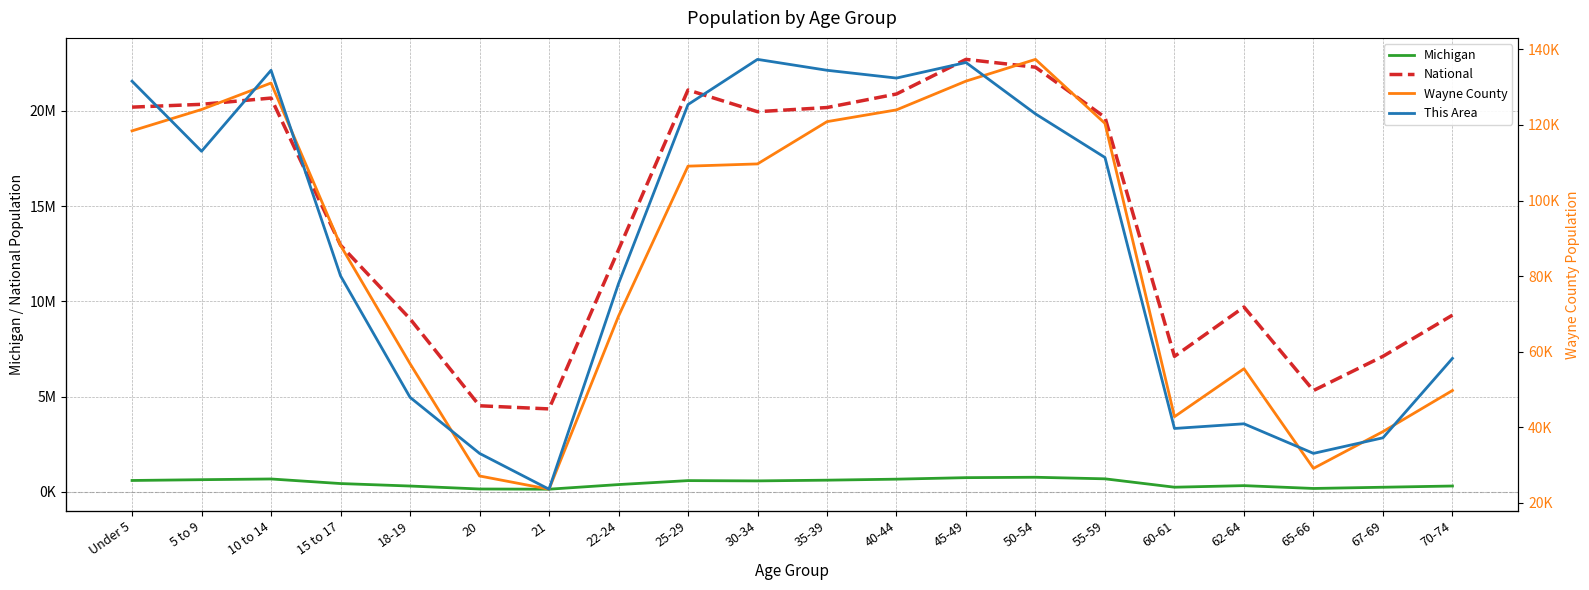

Is it true that National equals 20179642 at 35-39?

True